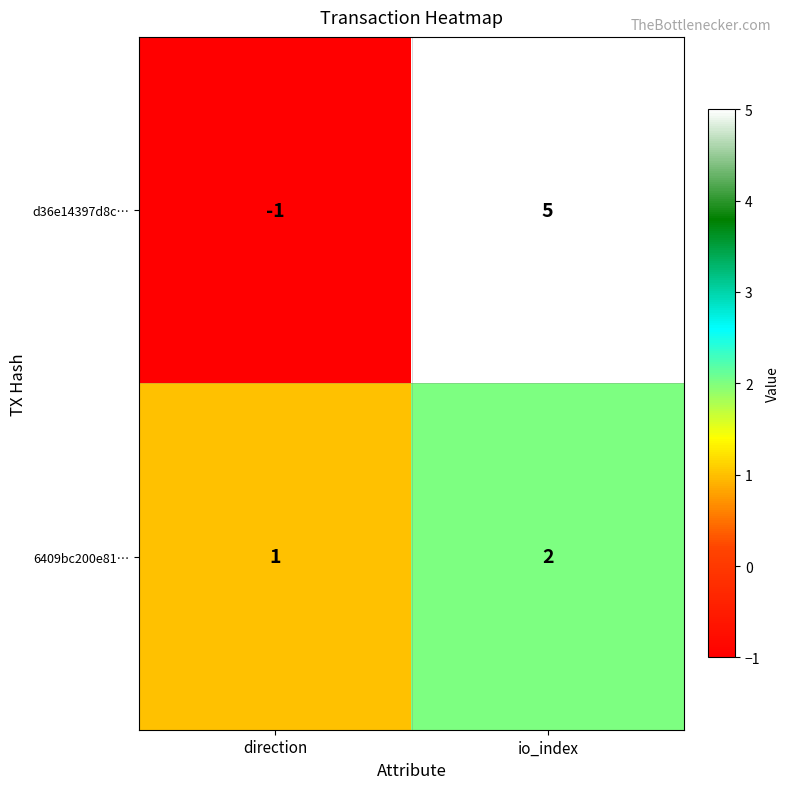

Which series has the largest range (max minus min)?

d36e14397d8c…